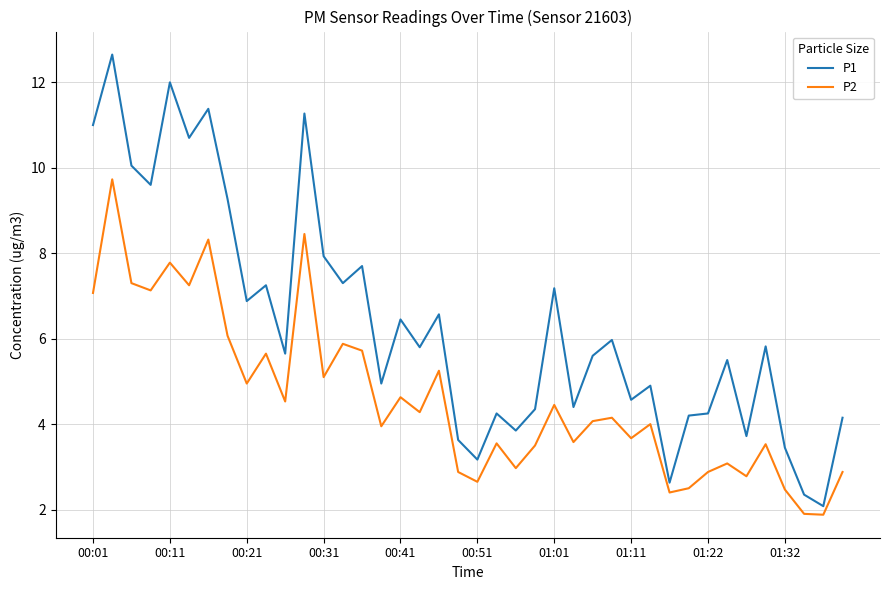

What is the minimum value shown in the chart?

1.9